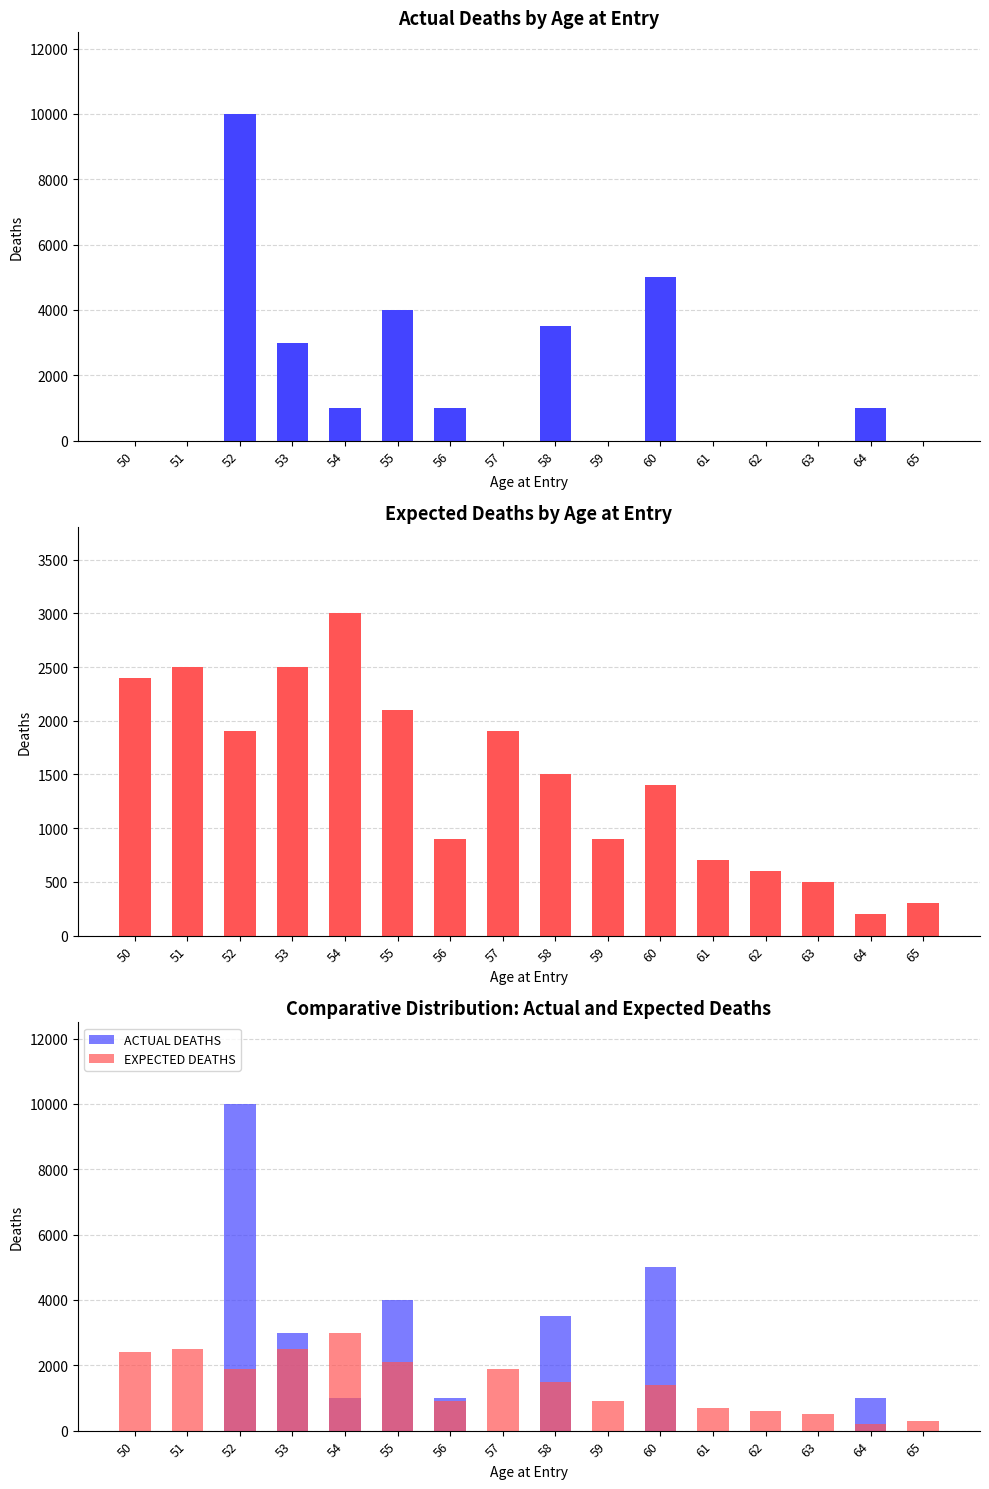

Is it true that ACTUAL DEATHS equals 10000 at 52?

True